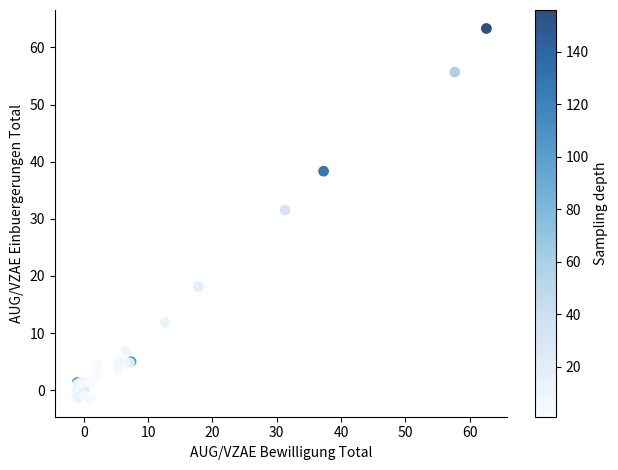

What Y value in the scatter plot is closest to 30?

31.6